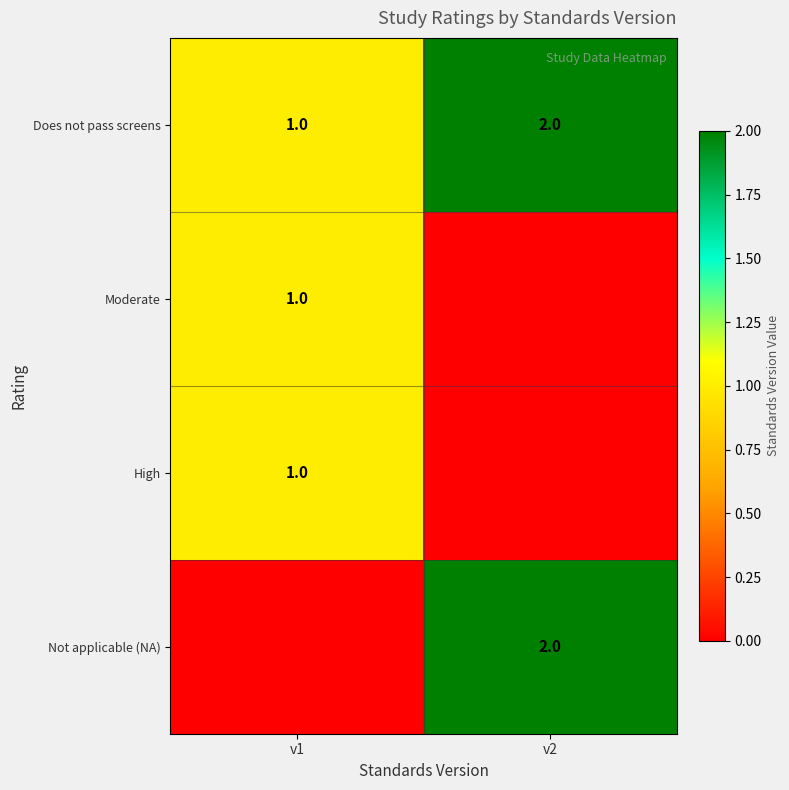

Is the value of Moderate at v1 greater than the value of Not applicable (NA) at v2?

No